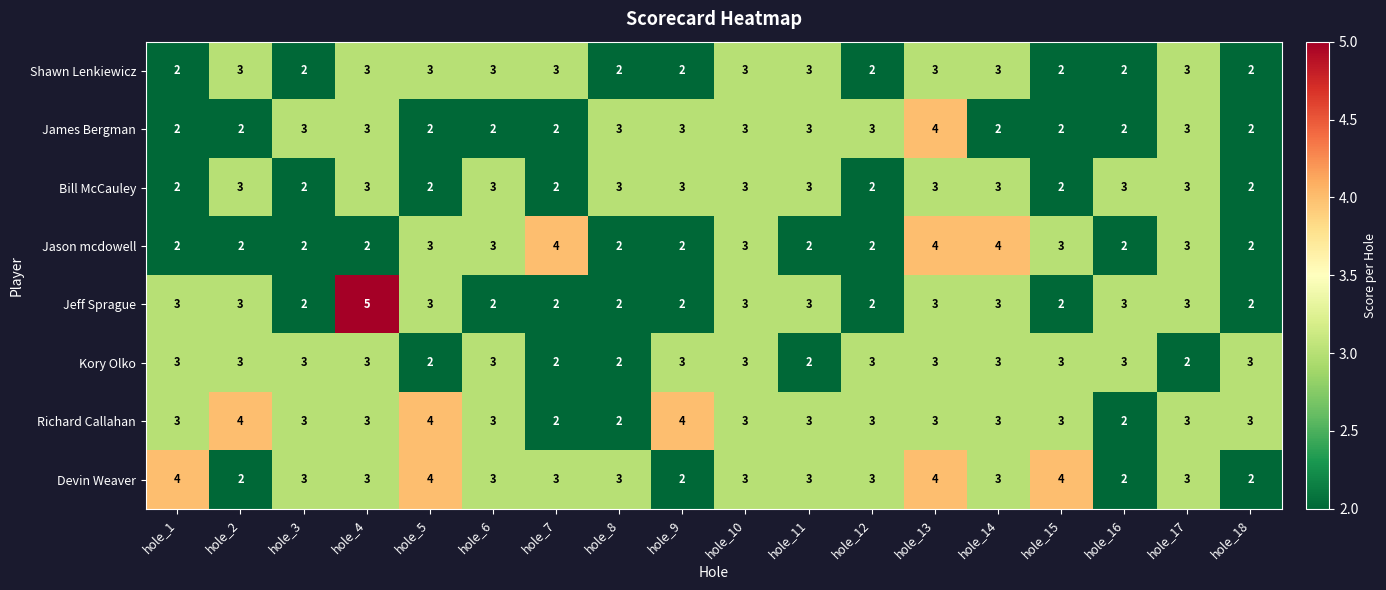

At which category is the sum across all series the highest?

hole_13